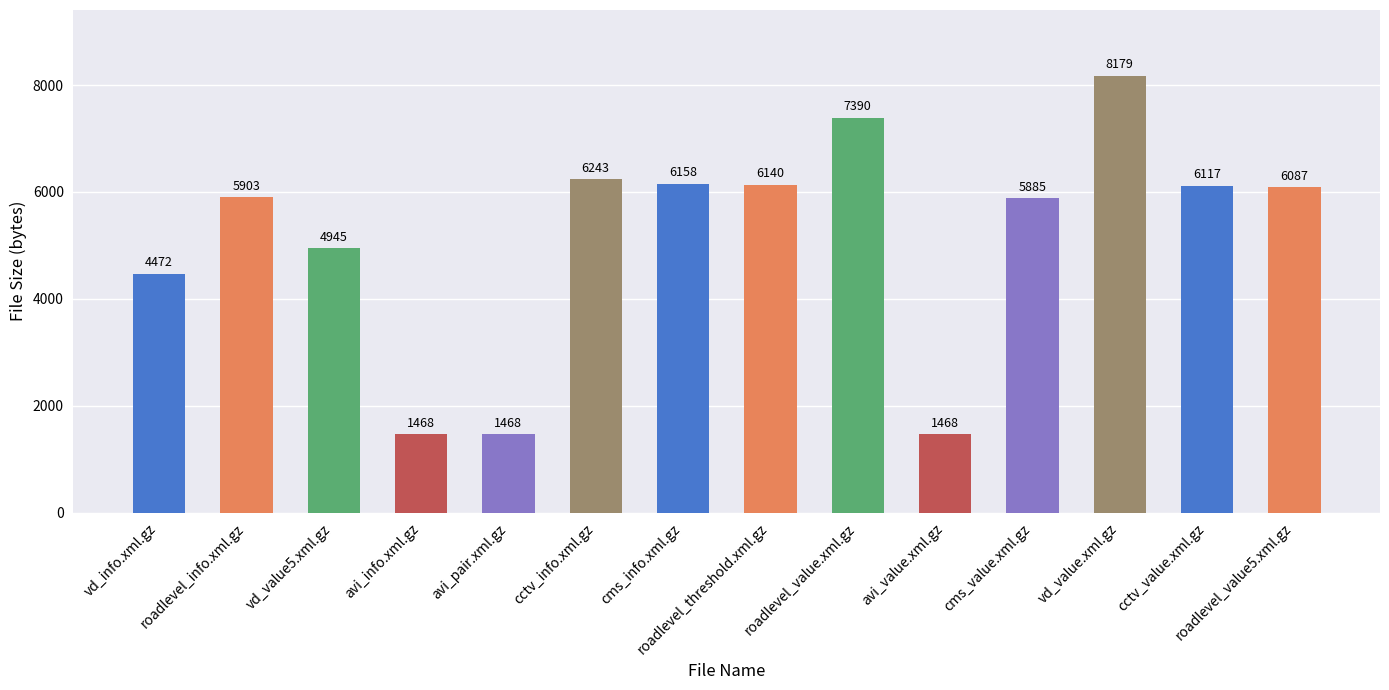

Is it true that the value at roadlevel_threshold.xml.gz is 4224?

False